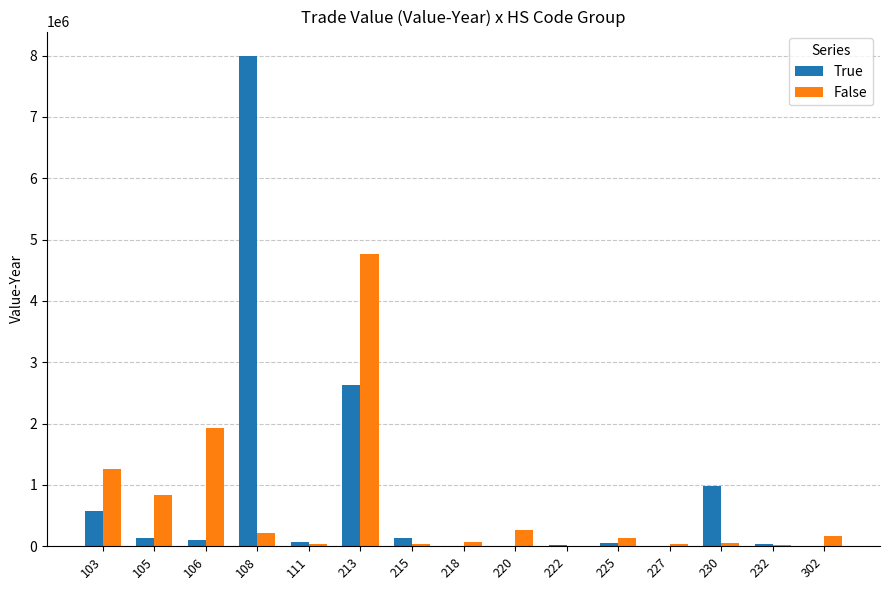

Is the value of False at 103 greater than the value of True at 227?

Yes